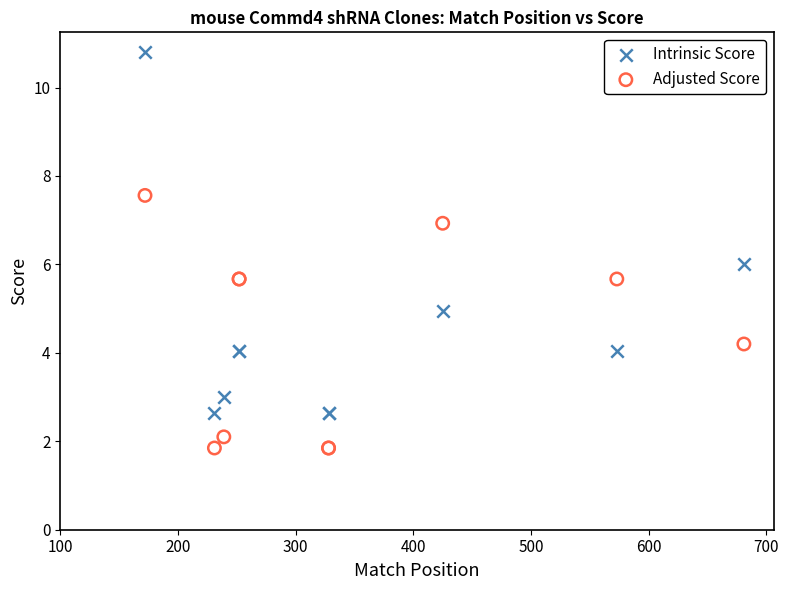

Which series reaches the maximum Y coordinate?

Intrinsic Score